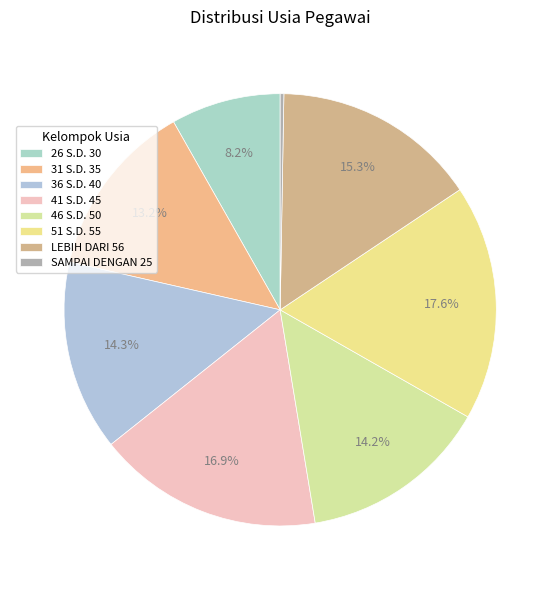

To the nearest percent, what is the difference between the 26 S.D. 30 and 41 S.D. 45 slice percentages?

9%